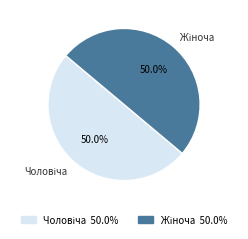

Count the number of slices in the pie.

2